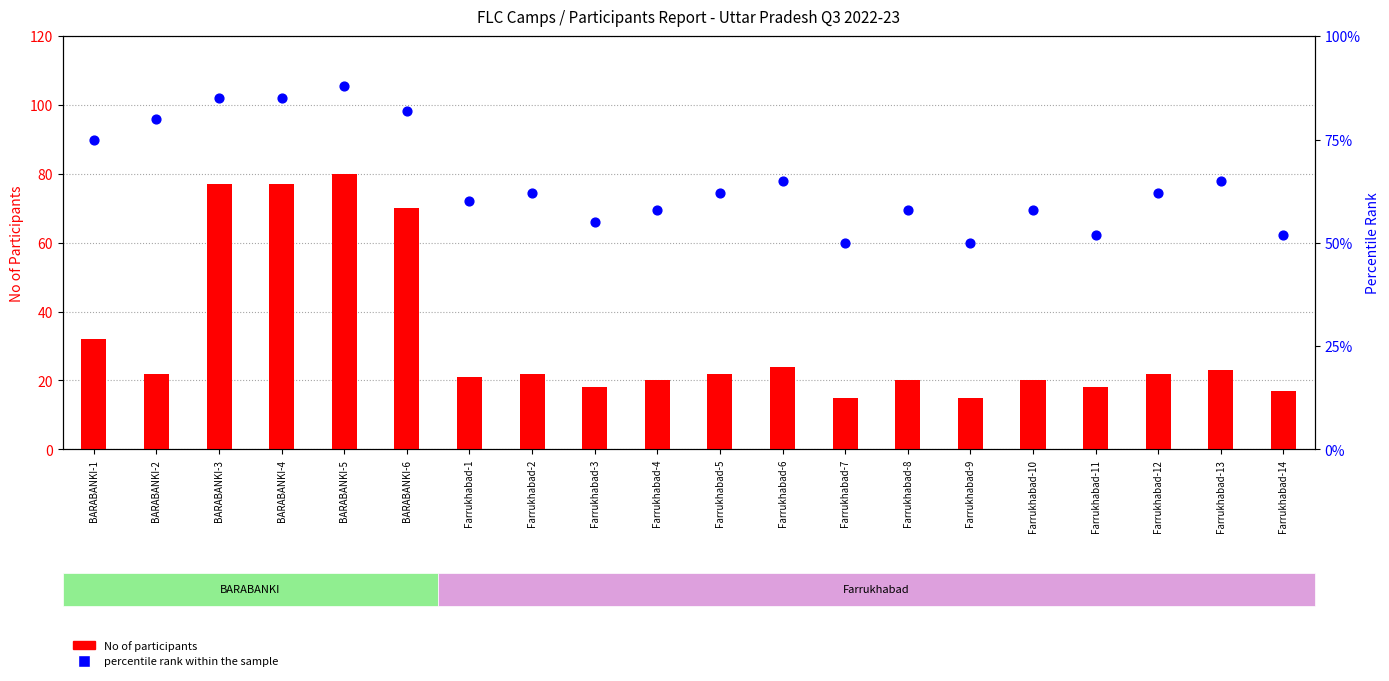

At which category is the sum across all series the highest?

BARABANKI-5